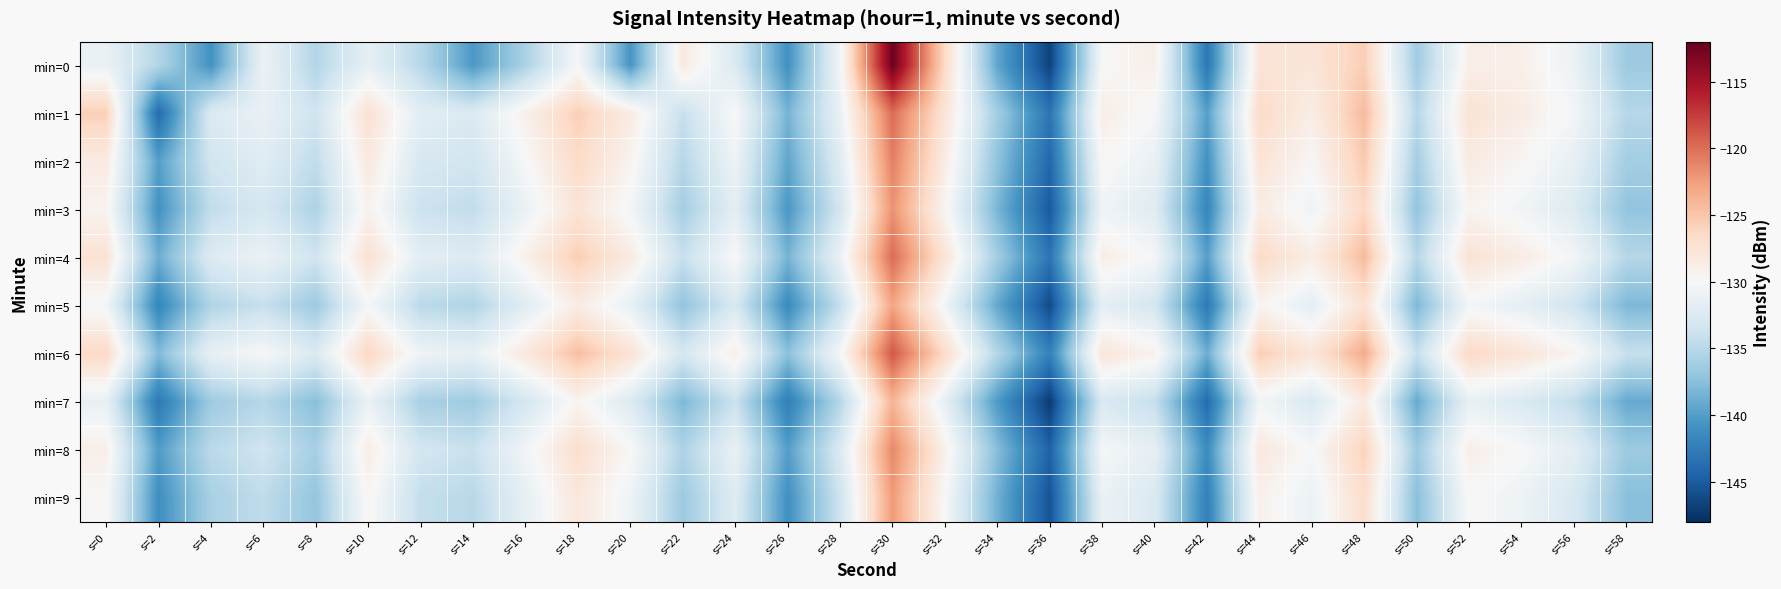

How many distinct data groups are displayed?

10